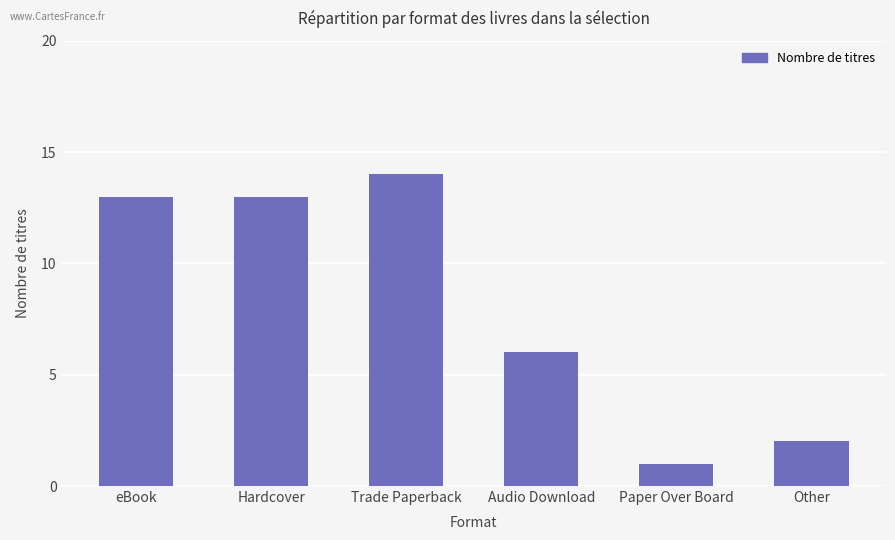

Reading left to right, list all the values displayed in this chart.

13	13	14	6	1	2